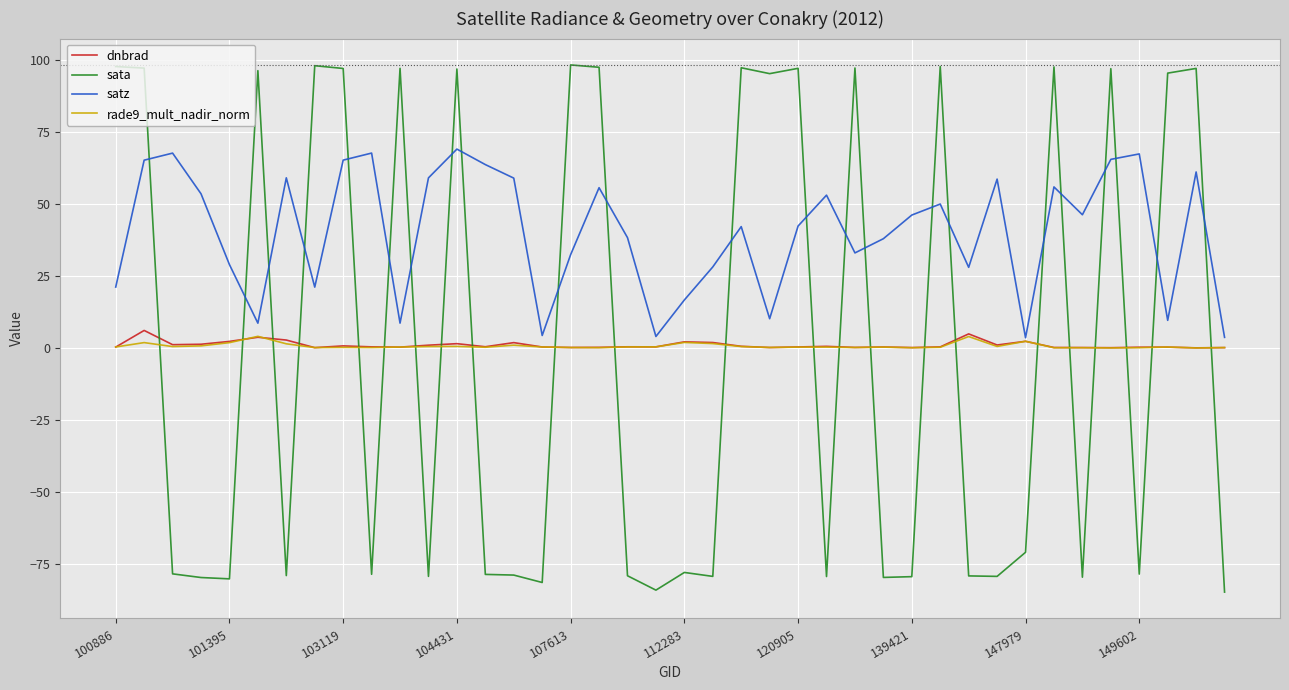

What is the greatest value displayed?

98.2